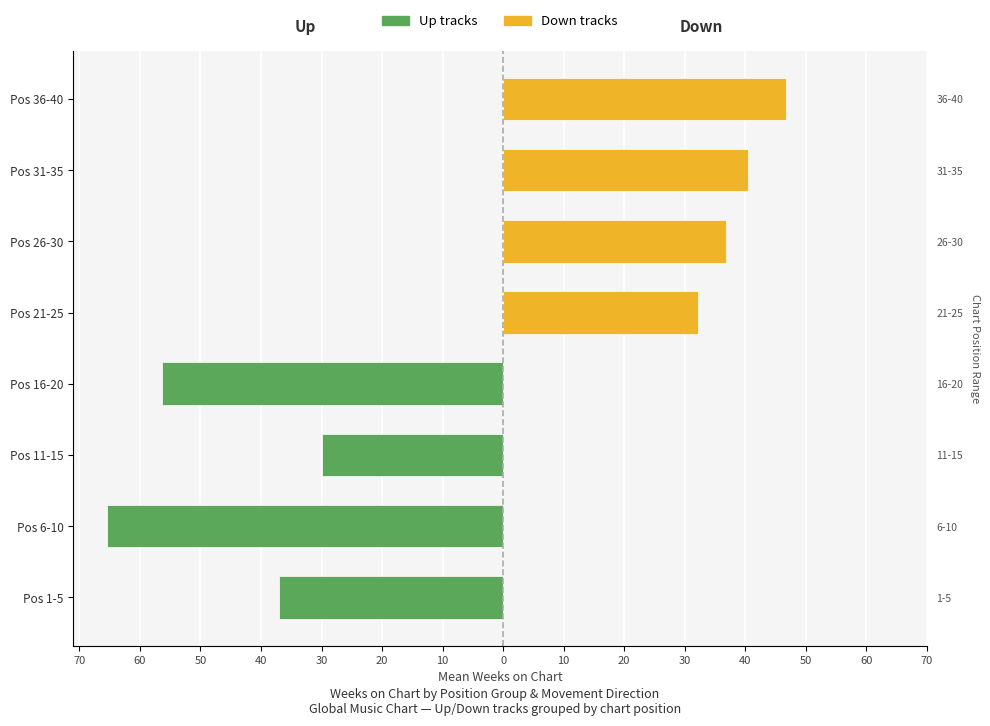

Between Pos 16-20 and Pos 21-25, which series saw the biggest shift?

Up